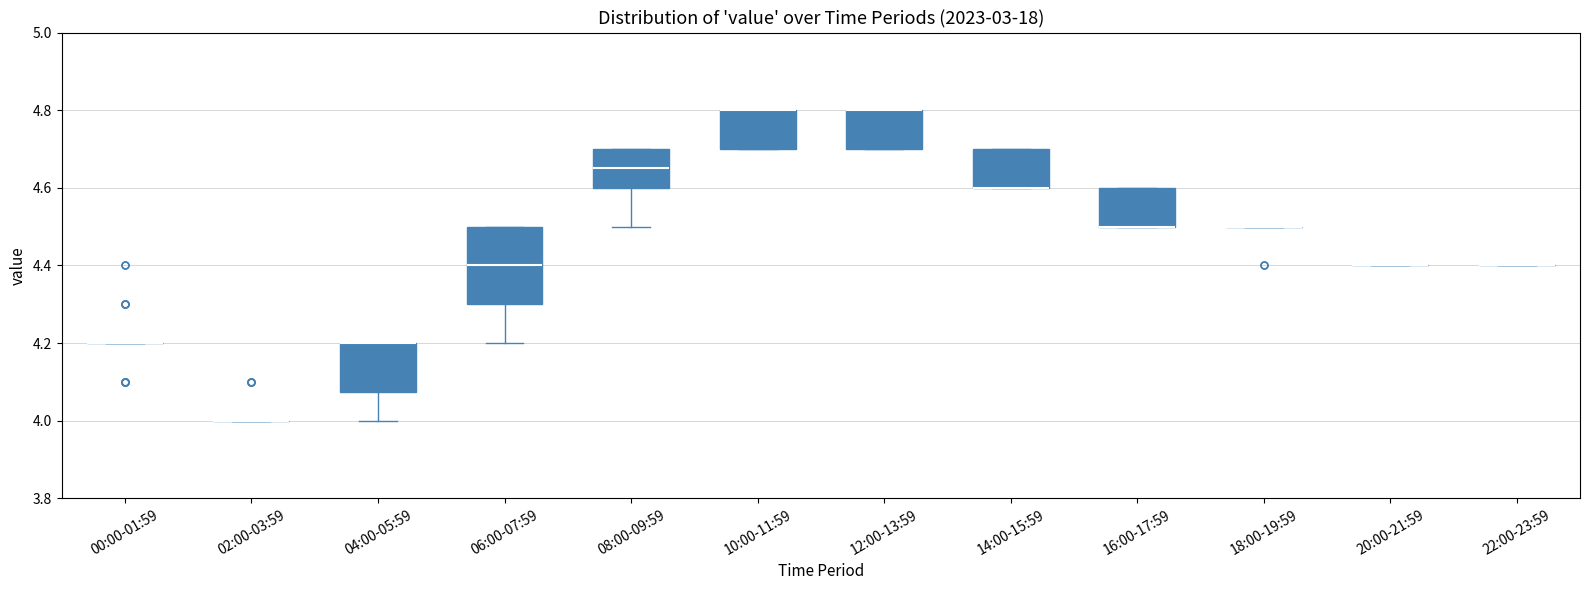

Reading left to right, transcribe this box plot: for each box, give where its median line is, the range the box spans, and where its two whiskers end, as read against the y-axis. The values are not printed on the chart, so give them approximately, as read against the axis.

00:00-01:59: box collapsed to a line at 4.20, whiskers 4.20 to 4.20
02:00-03:59: box collapsed to a line at 4.00, whiskers 4.00 to 4.00
04:00-05:59: median 4.20 (drawn on the box's upper edge), box 4.08 to 4.20, whiskers 4.00 to 4.20
06:00-07:59: median 4.40, box 4.30 to 4.50, whiskers 4.20 to 4.50
08:00-09:59: median 4.66, box 4.60 to 4.70, whiskers 4.50 to 4.70
10:00-11:59: median 4.80 (drawn on the box's upper edge), box 4.70 to 4.80, whiskers 4.70 to 4.80
12:00-13:59: median 4.80 (drawn on the box's upper edge), box 4.70 to 4.80, whiskers 4.70 to 4.80
14:00-15:59: median 4.60 (drawn on the box's lower edge), box 4.60 to 4.70, whiskers 4.60 to 4.70
16:00-17:59: median 4.50 (drawn on the box's lower edge), box 4.50 to 4.60, whiskers 4.50 to 4.60
18:00-19:59: box collapsed to a line at 4.50, whiskers 4.50 to 4.50
20:00-21:59: box collapsed to a line at 4.40, whiskers 4.40 to 4.40
22:00-23:59: box collapsed to a line at 4.40, whiskers 4.40 to 4.40